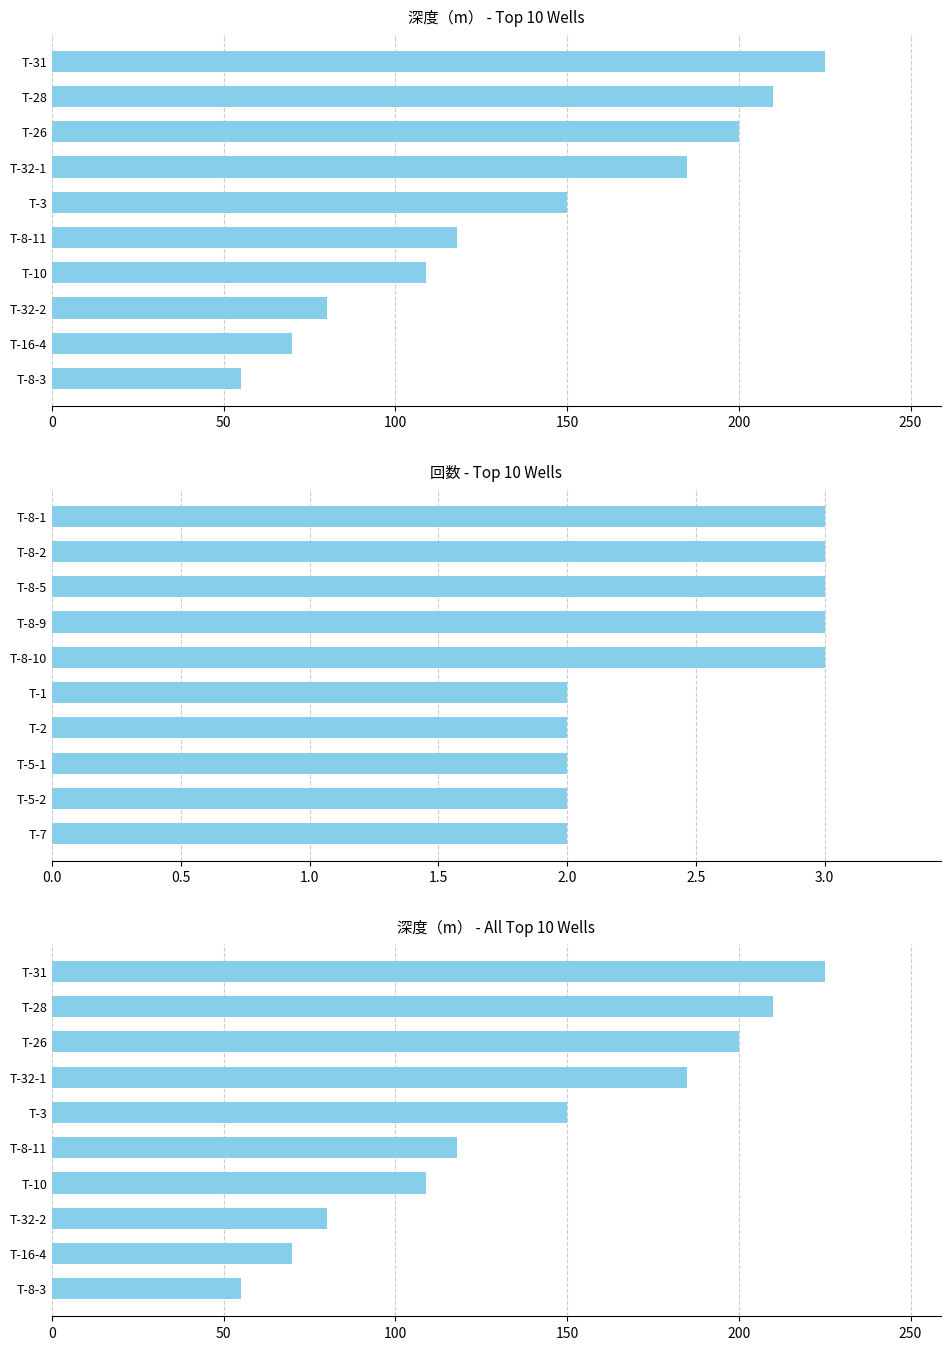

True or false: 深度（m） has a value of 214 at T-3.

False